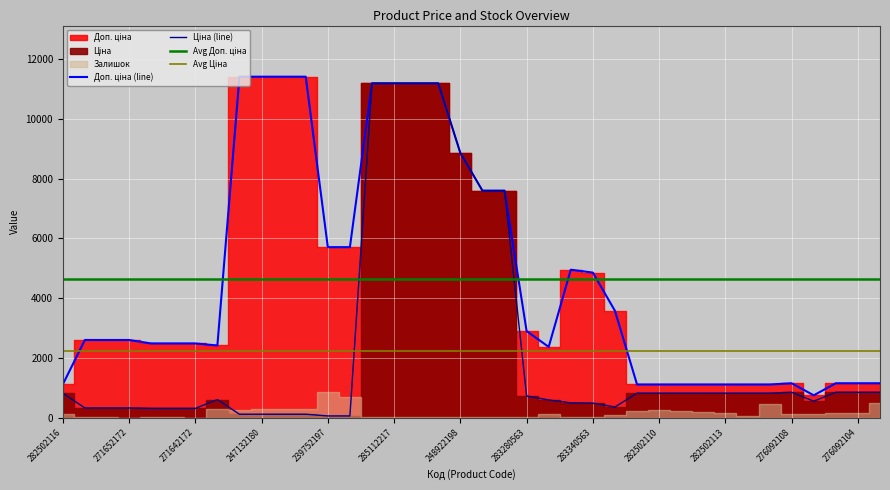

Which category has the lowest value across all series?

239752197